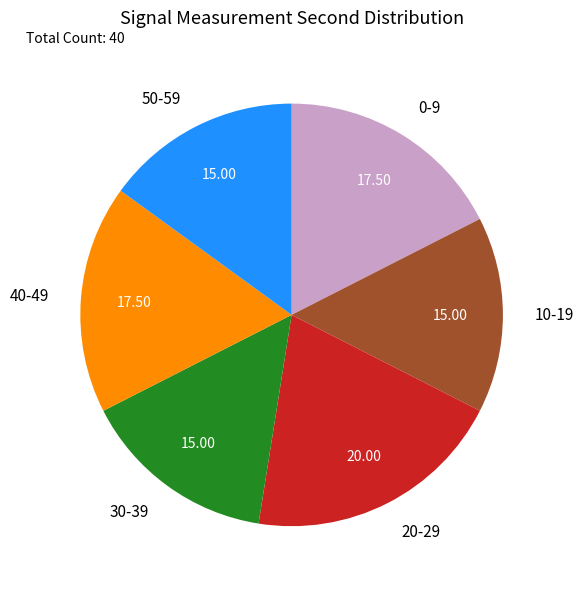

Which has a higher value, 30-39 or 0-9?

0-9